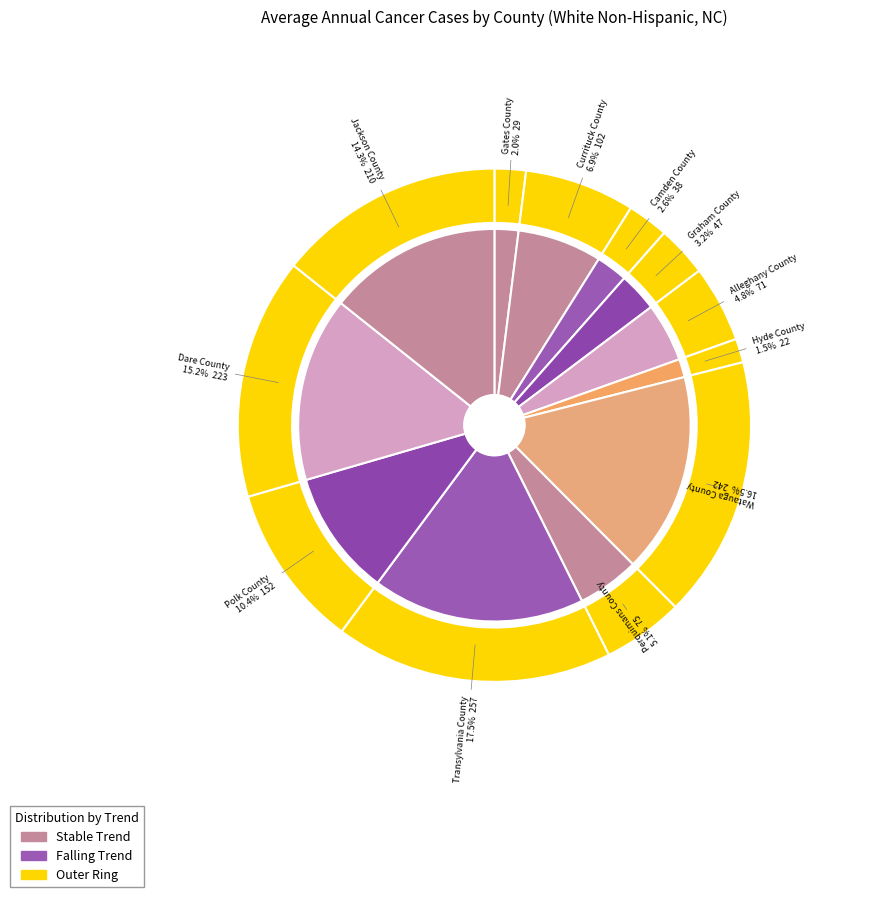

What is the ratio of the value at Jackson County to the value at Camden County?

5.5